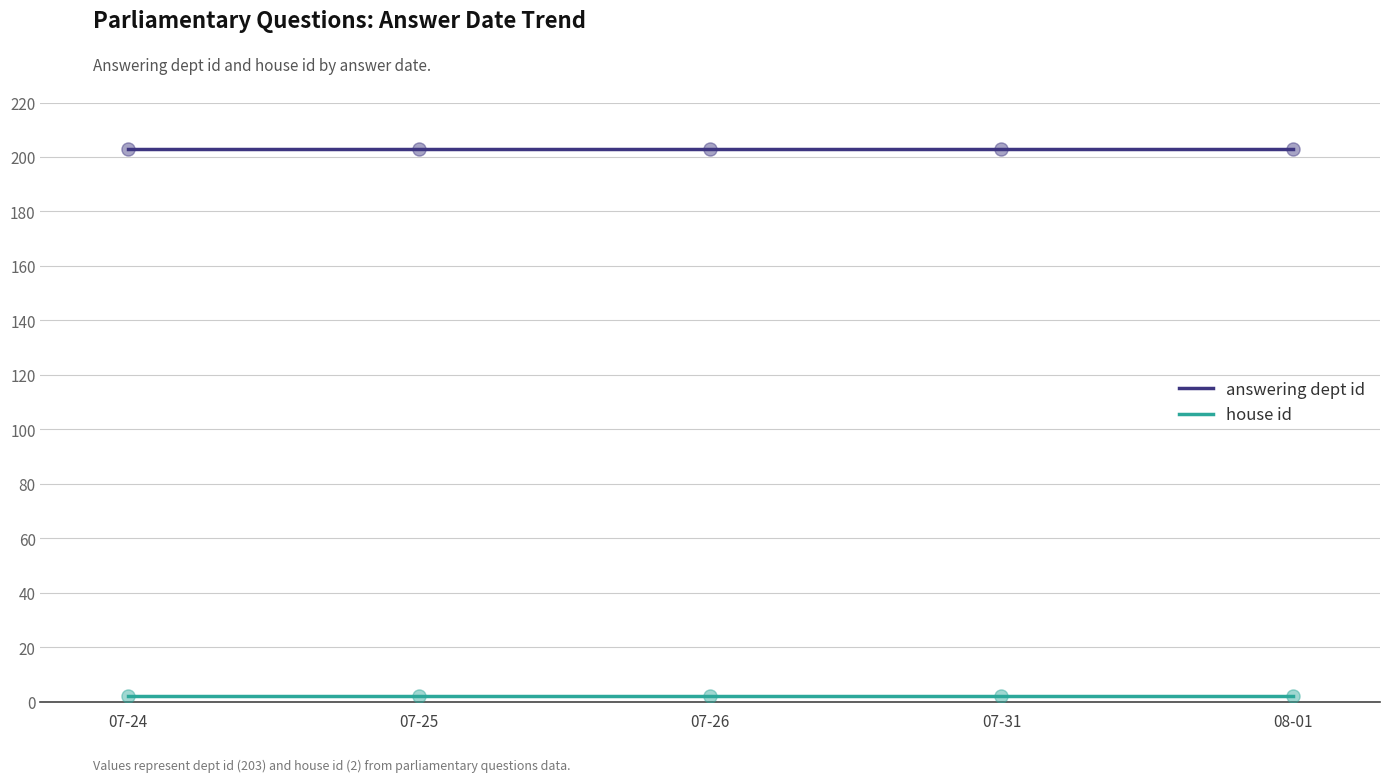

Which series has the widest spread of Y values?

answering dept id